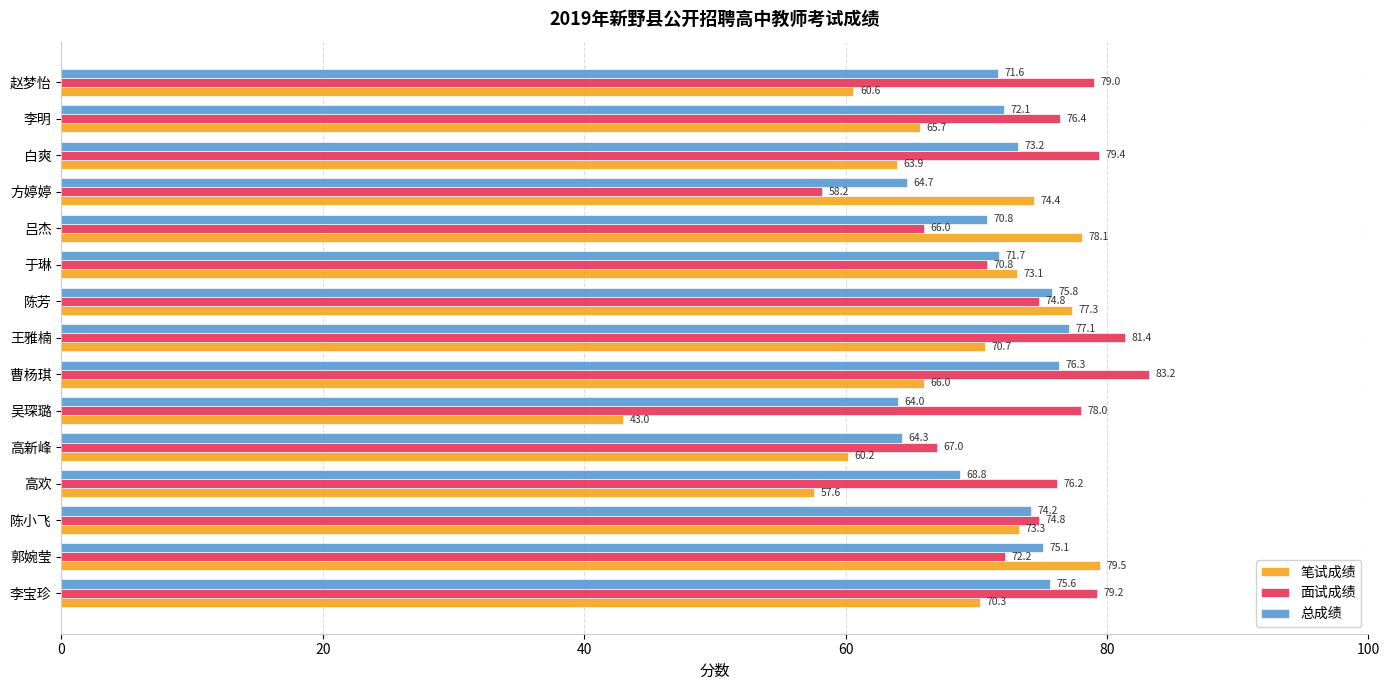

At which label is 笔试成绩 closest to 61?

赵梦怡